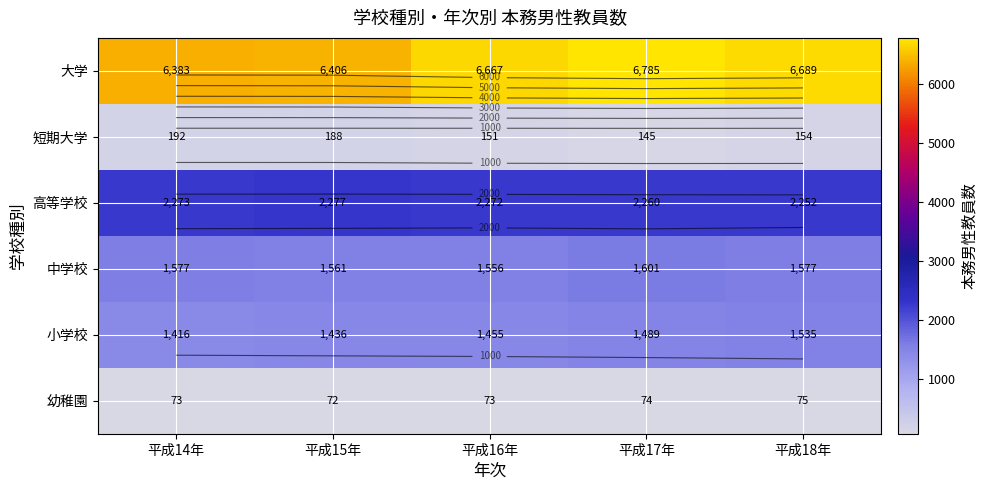

At which category is the sum across all series the highest?

平成17年